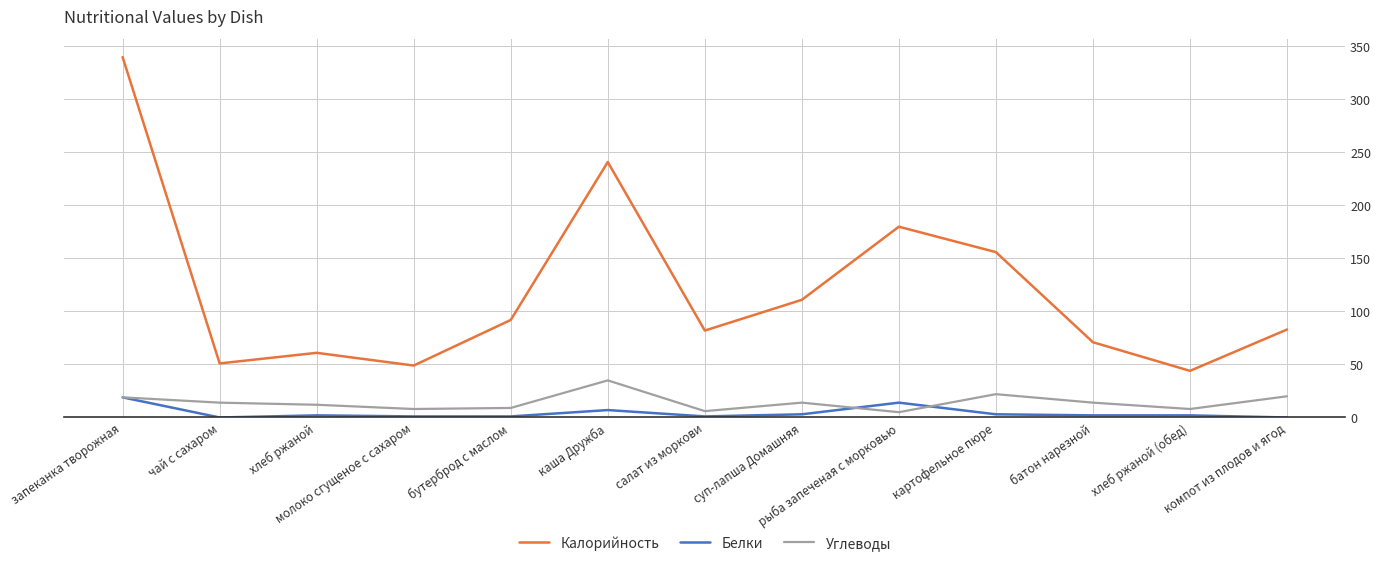

Which series has the widest spread of values?

Калорийность